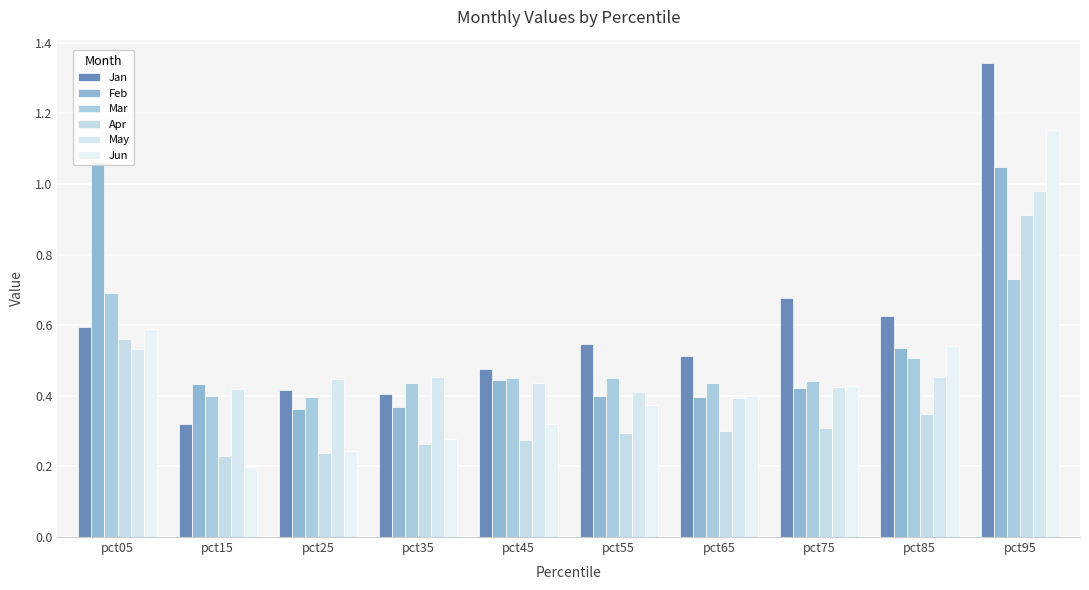

What is the difference between the highest and lowest values at pct05?

0.5